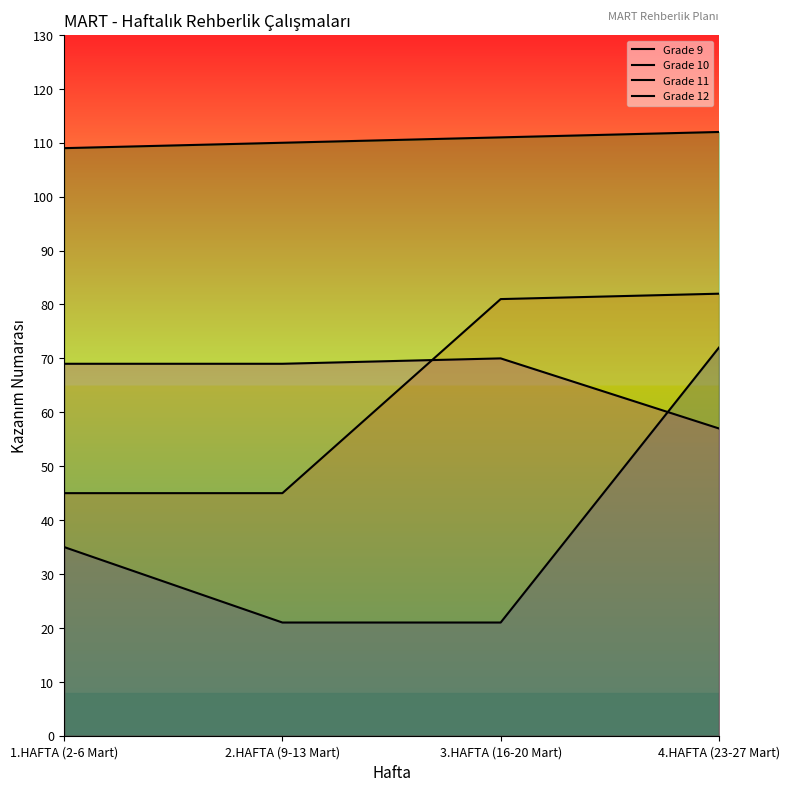

True or false: Grade 12 and Grade 10 intersect in this chart.

False